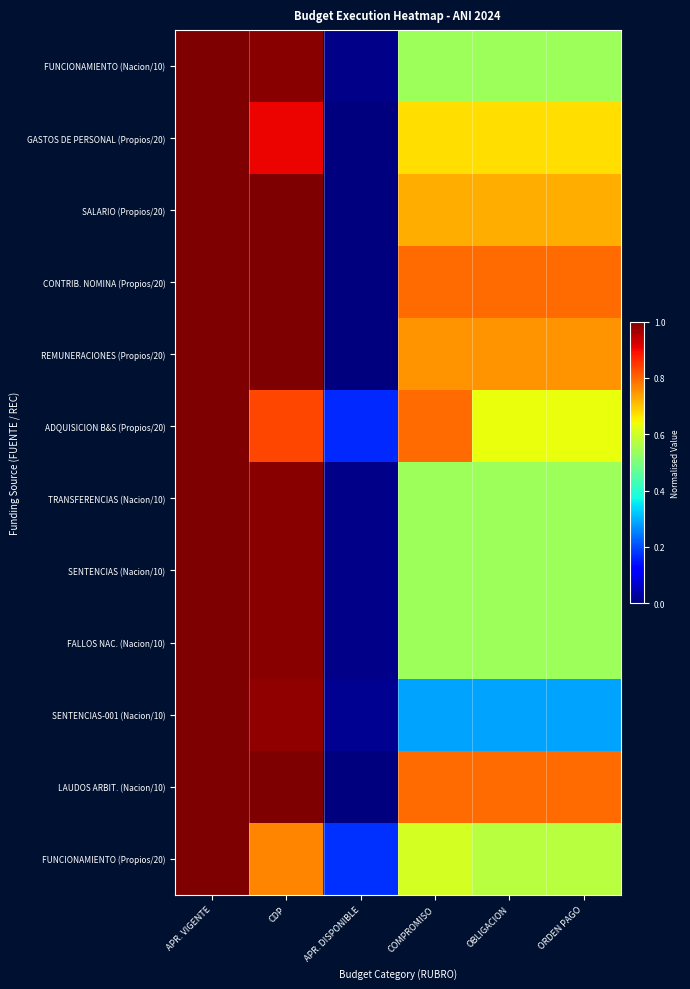

At which category is the sum across all series the highest?

APR. VIGENTE